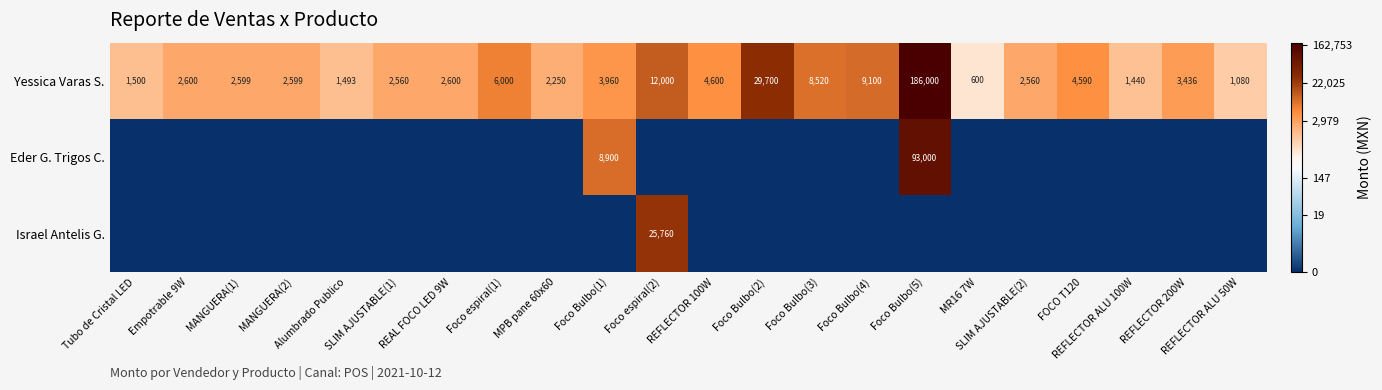

How many categories are shown in the chart?

22